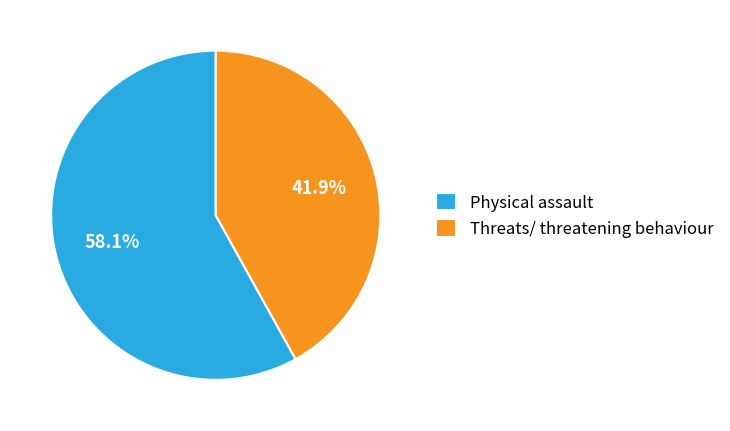

What percentage is the Threats/ threatening behaviour slice, to the nearest percent?

42%